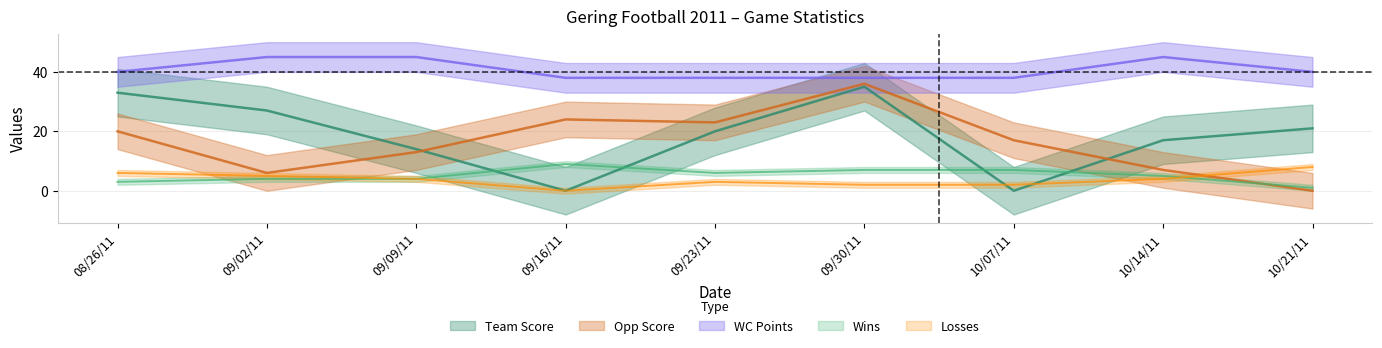

What is the label of the 8th point from the right?

09/02/11